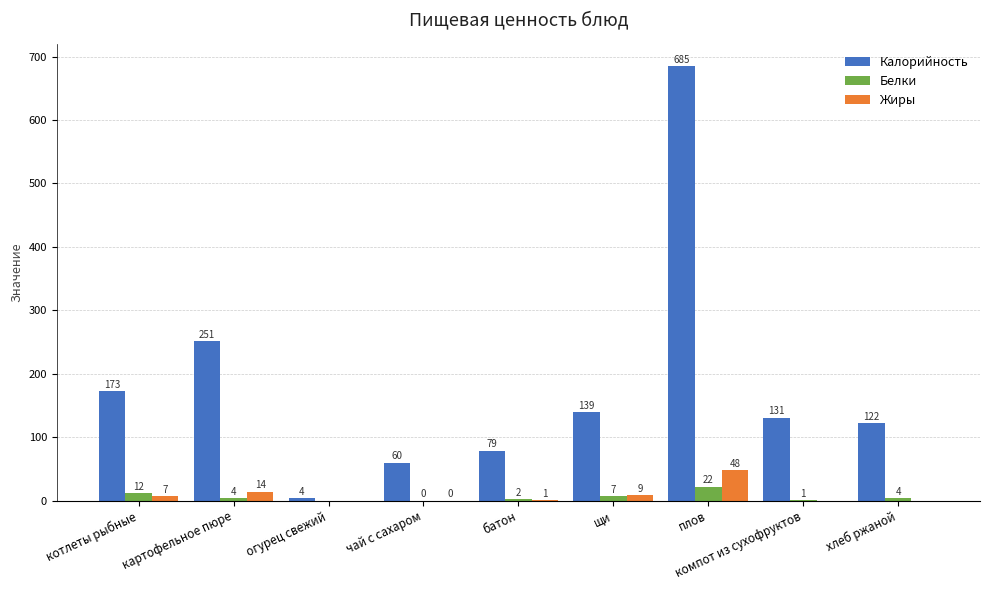

How many categories are shown in the chart?

9